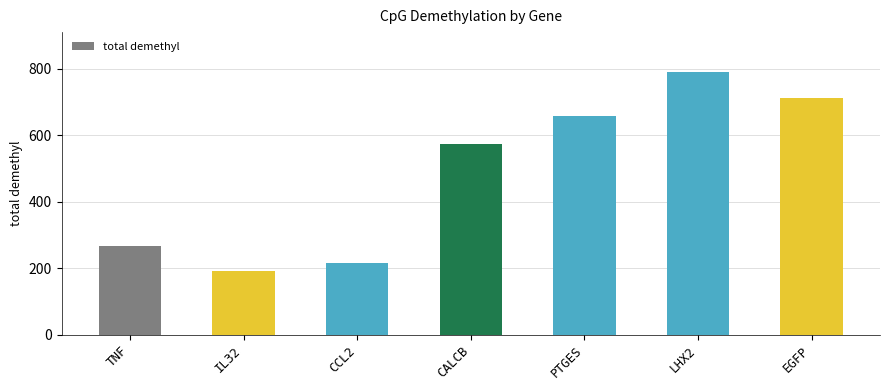

Reading left to right, what are all the values shown in this chart?

268	192	217	573	659	792	713